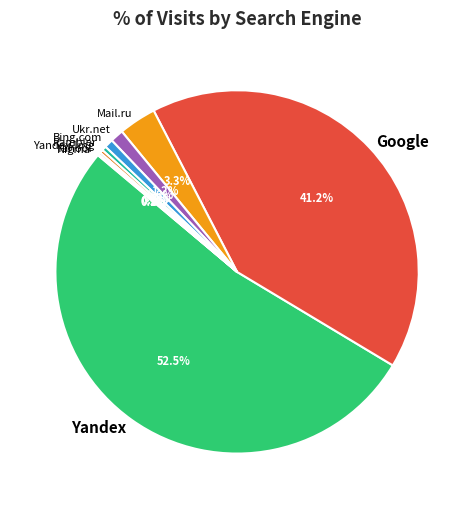

What is the total percentage of Mail.ru and Rambler?

3.7%